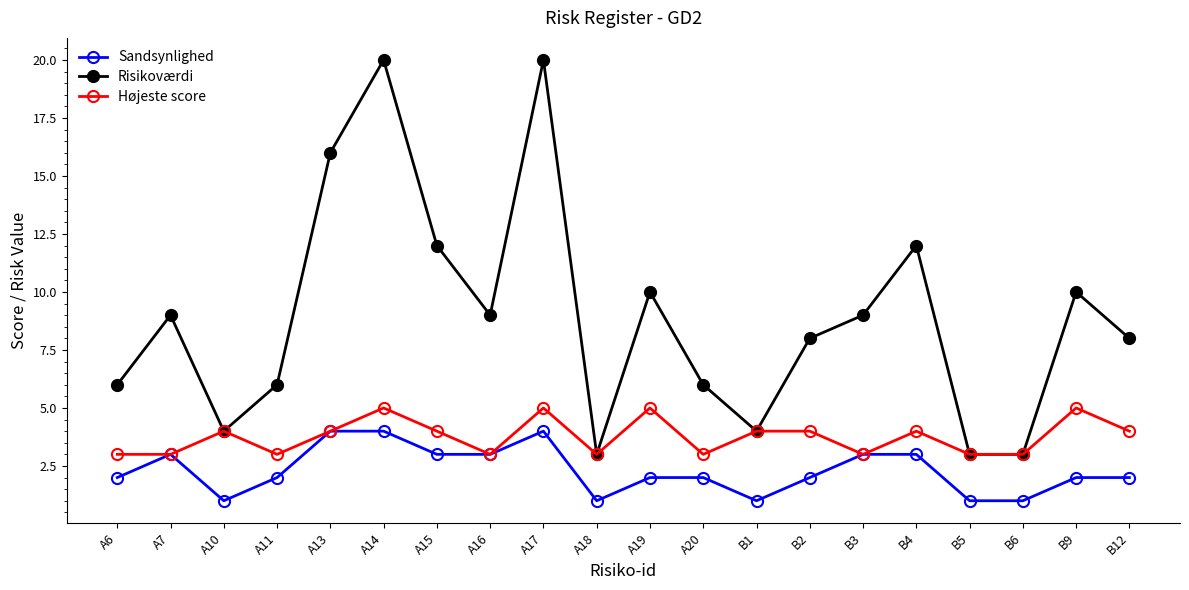

What is the value of the Risikoværdi point at the 8th from the left?

9